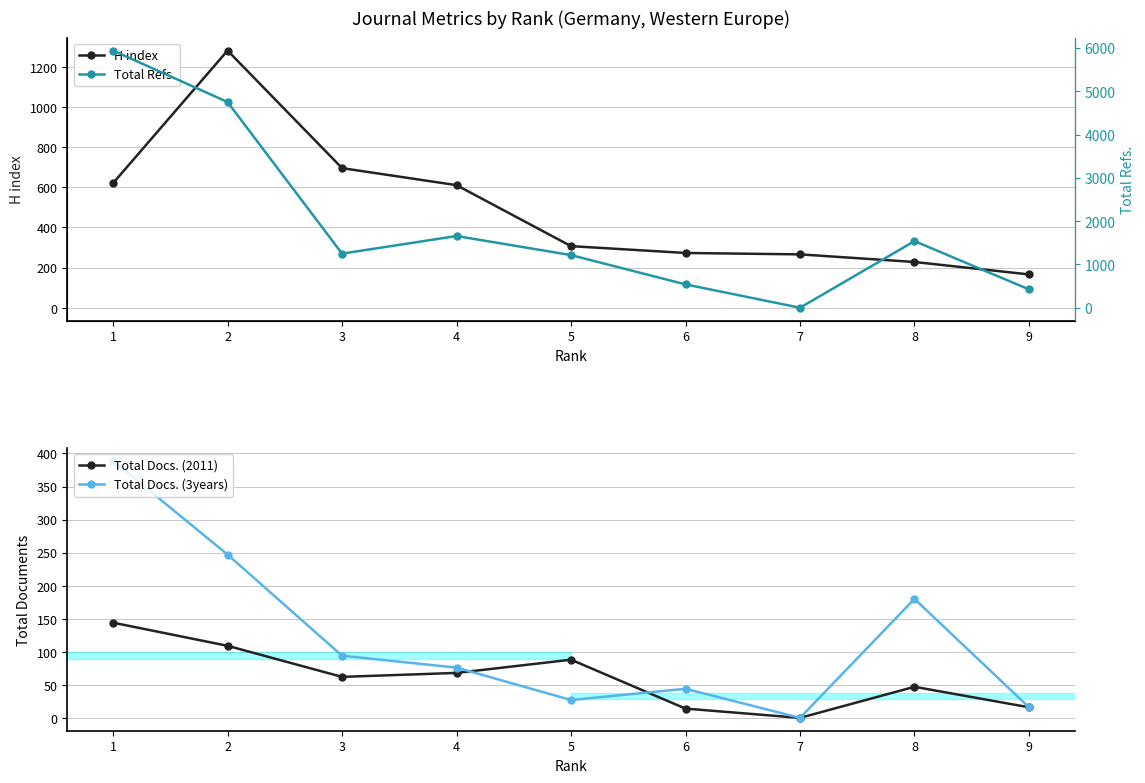

How many series are shown in this chart?

4